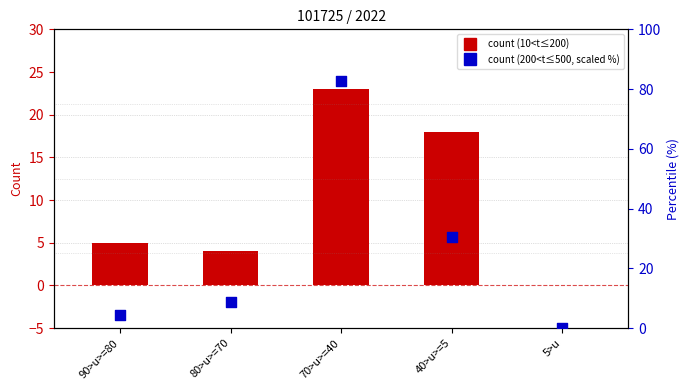

Which series has the largest total across all categories?

200<t<=500 (%)